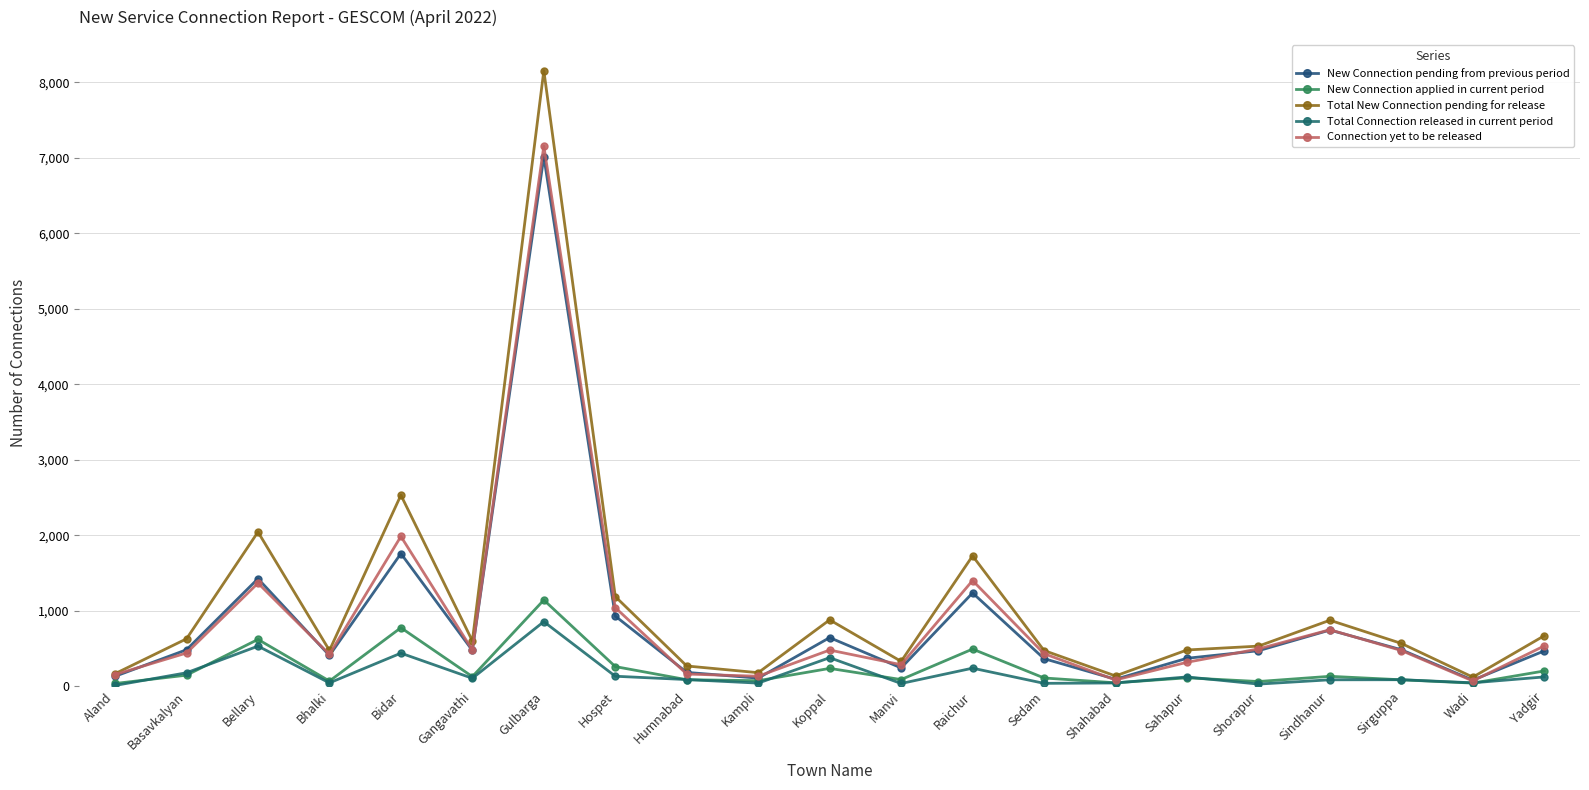

What is the average value of the New Connection applied in current period series?

234